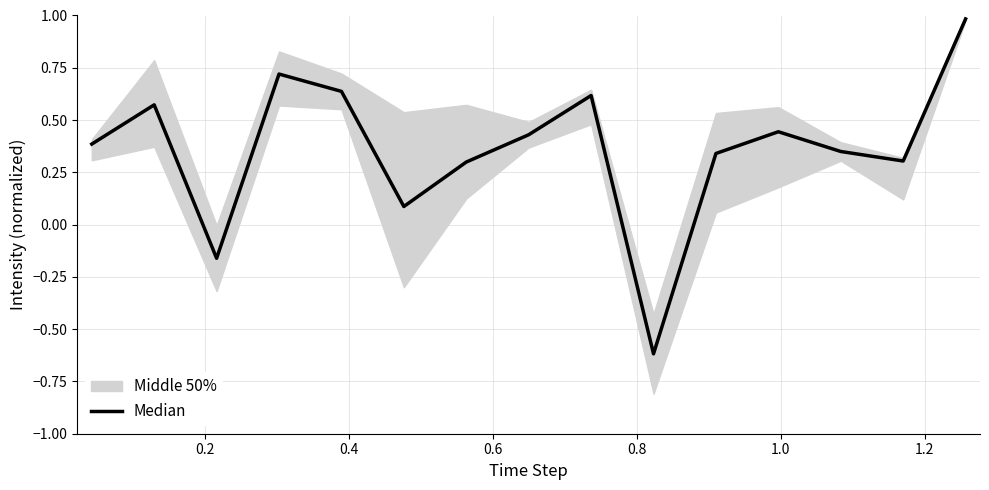

How many interior local peaks (higher than both neighbors) does the data have?

4